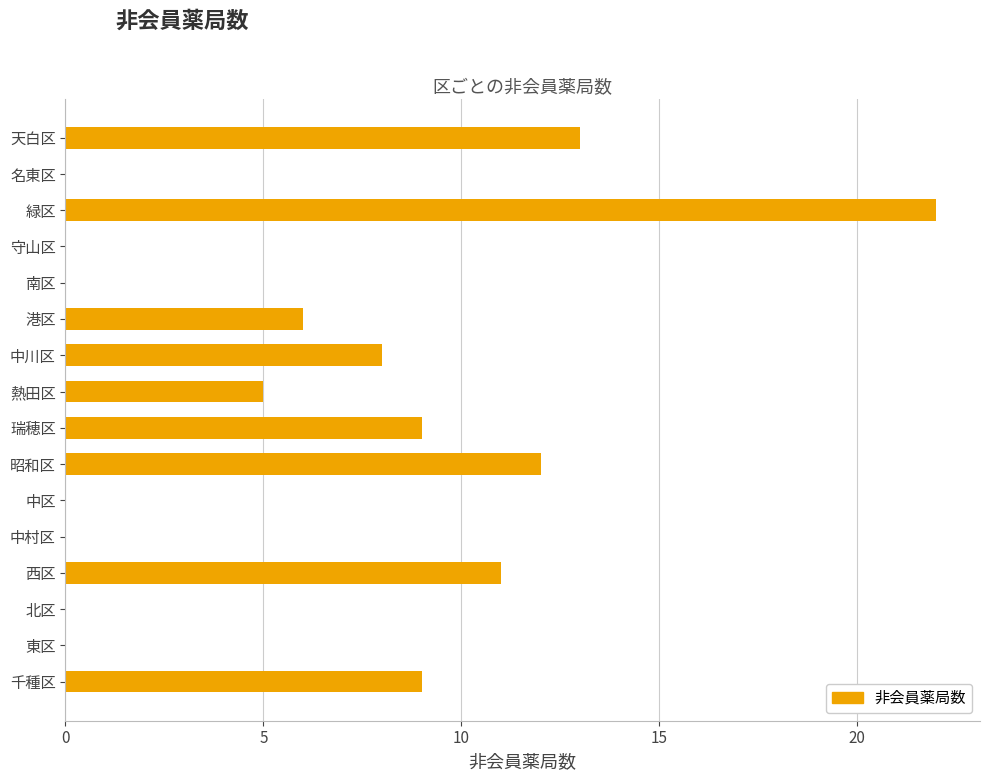

What is the sum of all values?

95